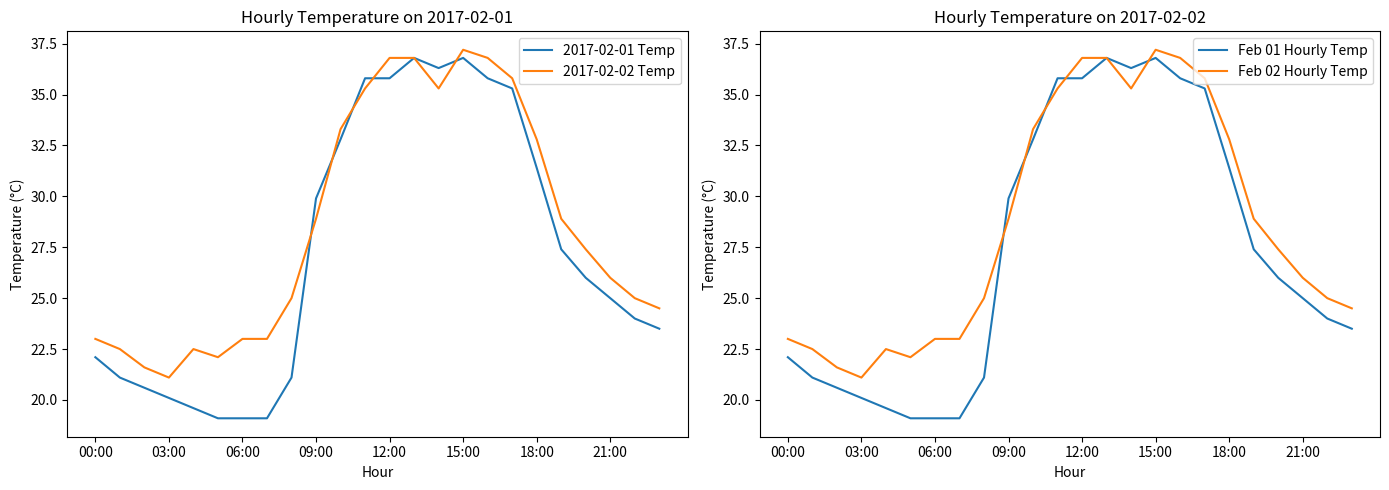

The Feb 01 Hourly Temp series shows 36.8 at 13. True or false?

True